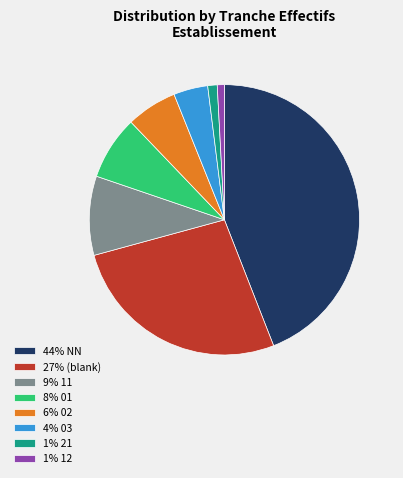

What is the largest slice in the pie chart?

44% NN